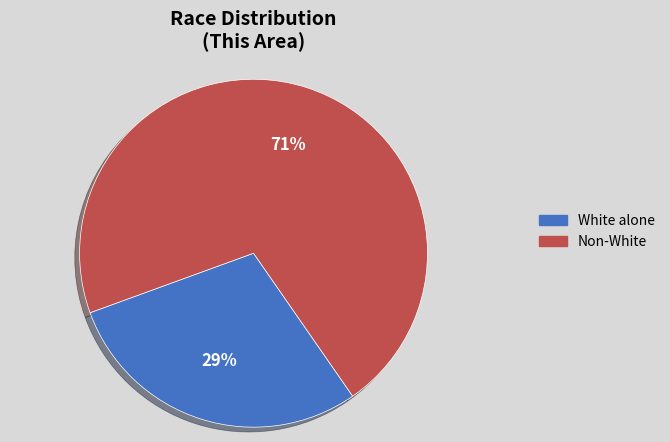

Does any single category account for the majority?

Yes